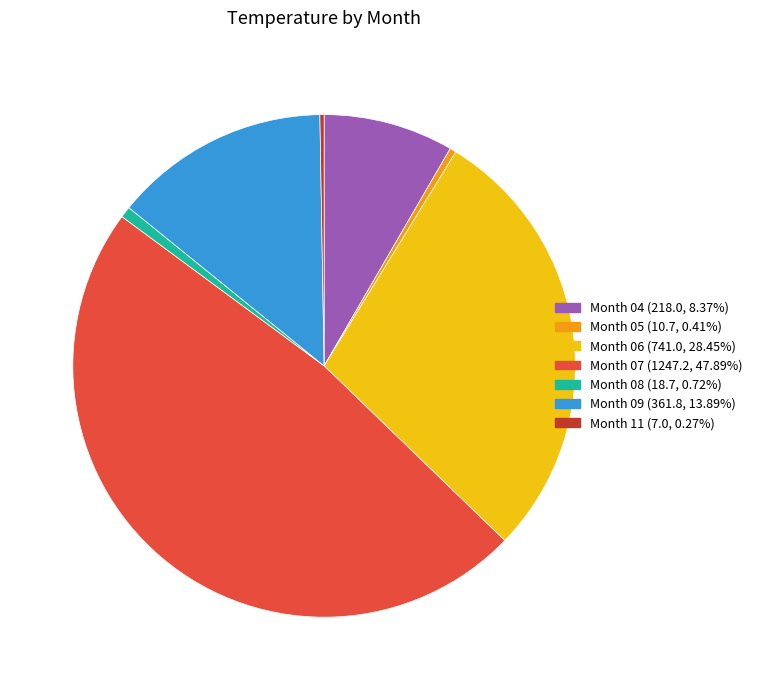

Does any single category account for the majority?

No